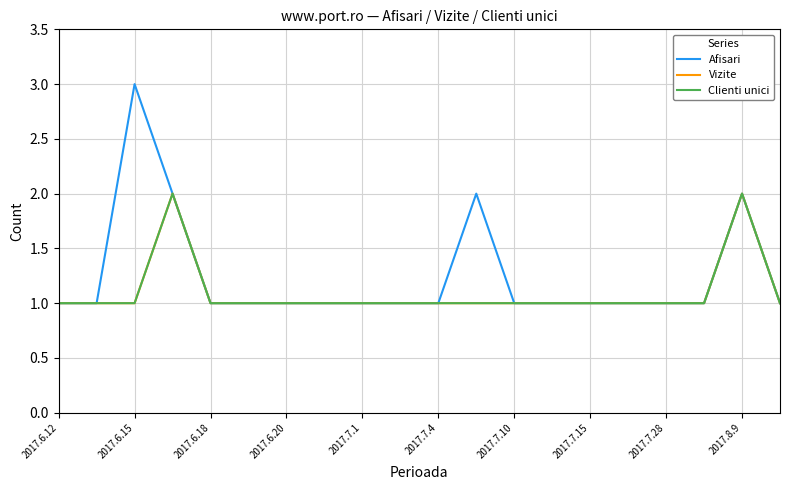

Which series has the largest total across all categories?

Afisari